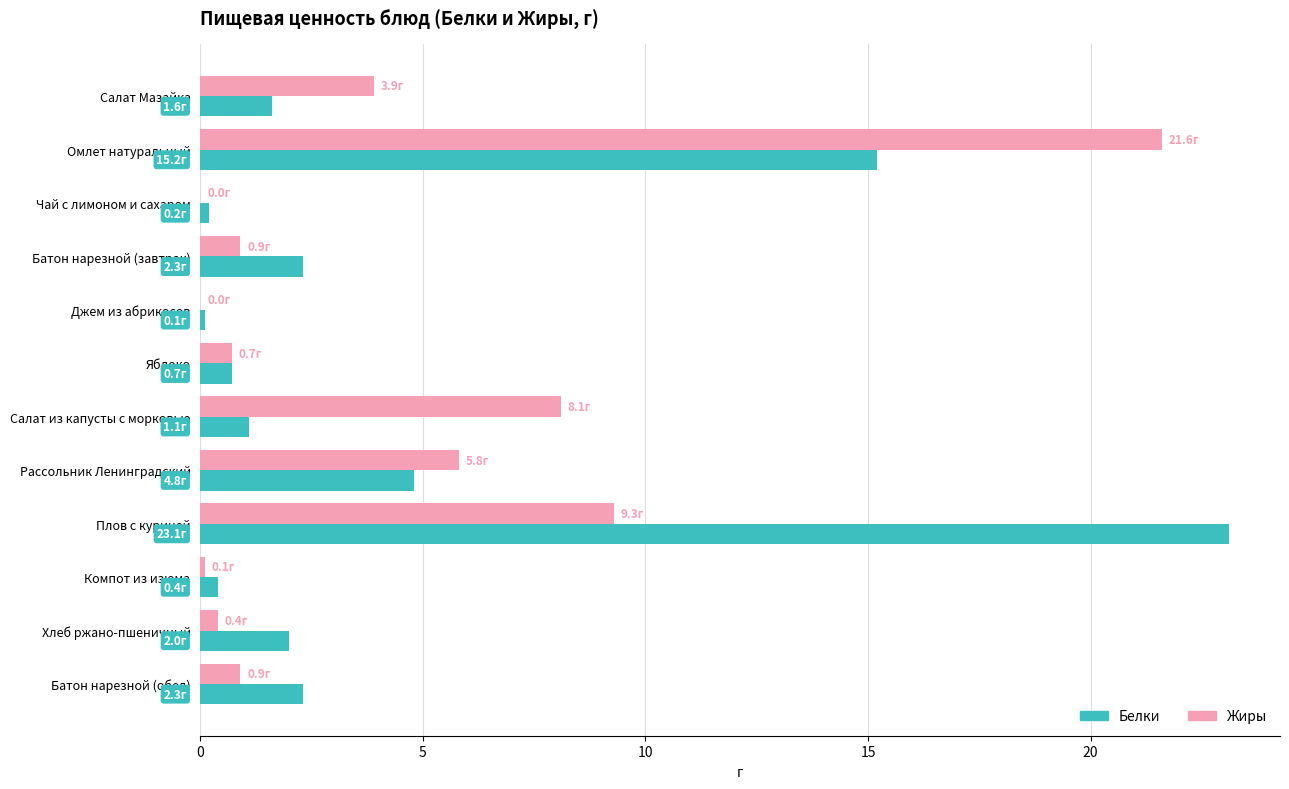

The Жиры series shows 14.8 at Джем из абрикосов. True or false?

False